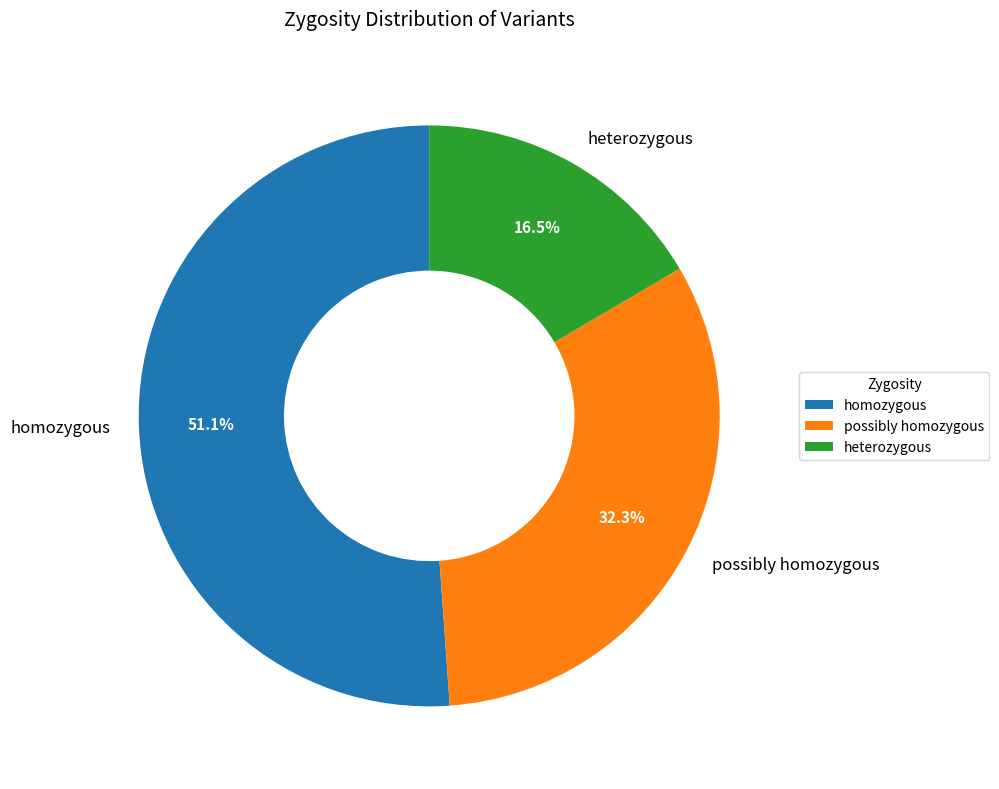

Rank the categories by value from lowest to highest.

heterozygous, possibly homozygous, homozygous